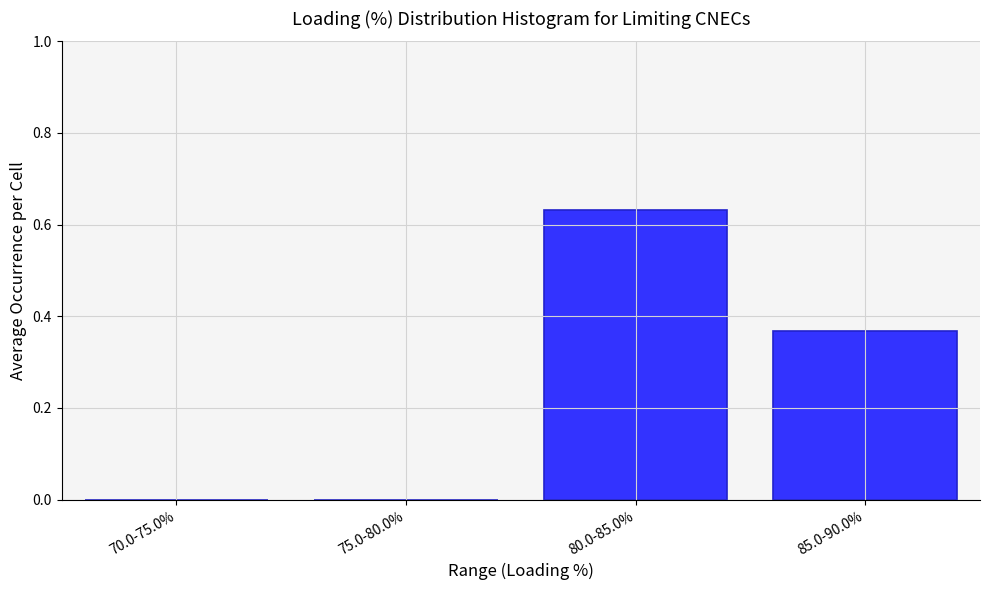

The value at 70.0-75.0% is 0.0. True or false?

True